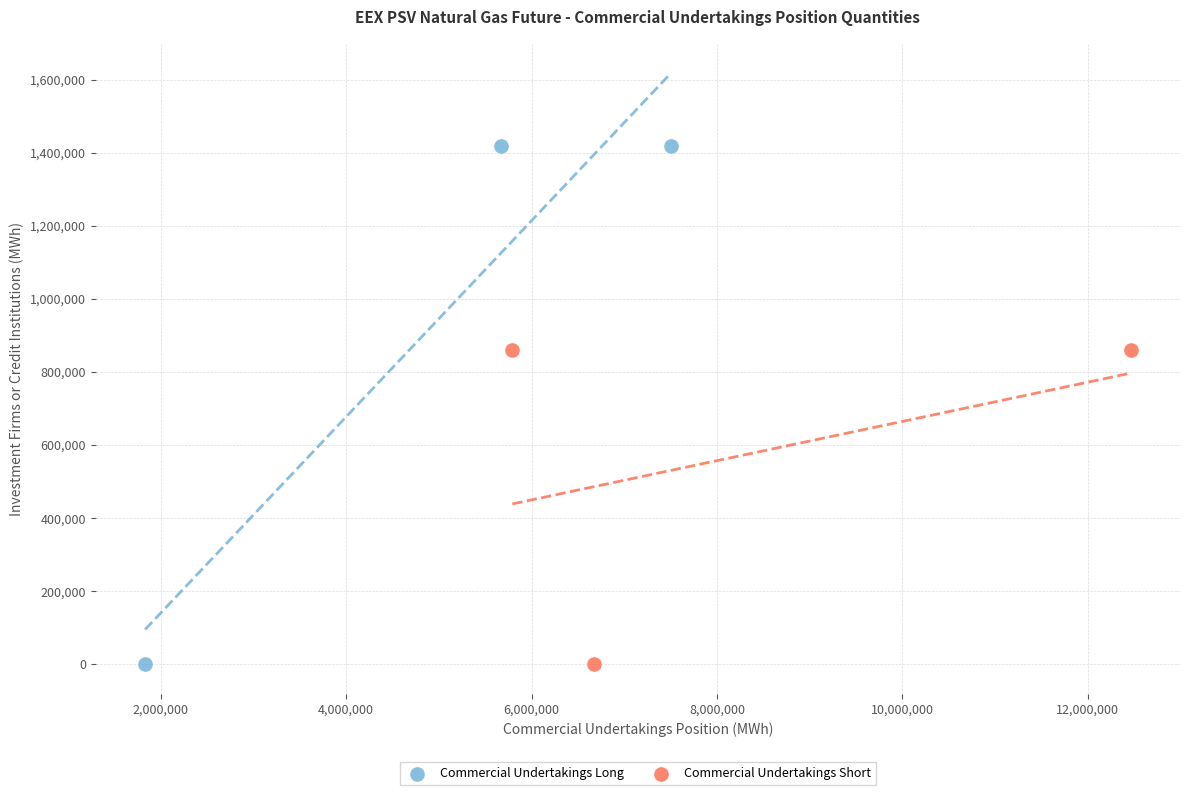

What are all the series names shown in the legend?

Commercial Undertakings Long, Commercial Undertakings Short